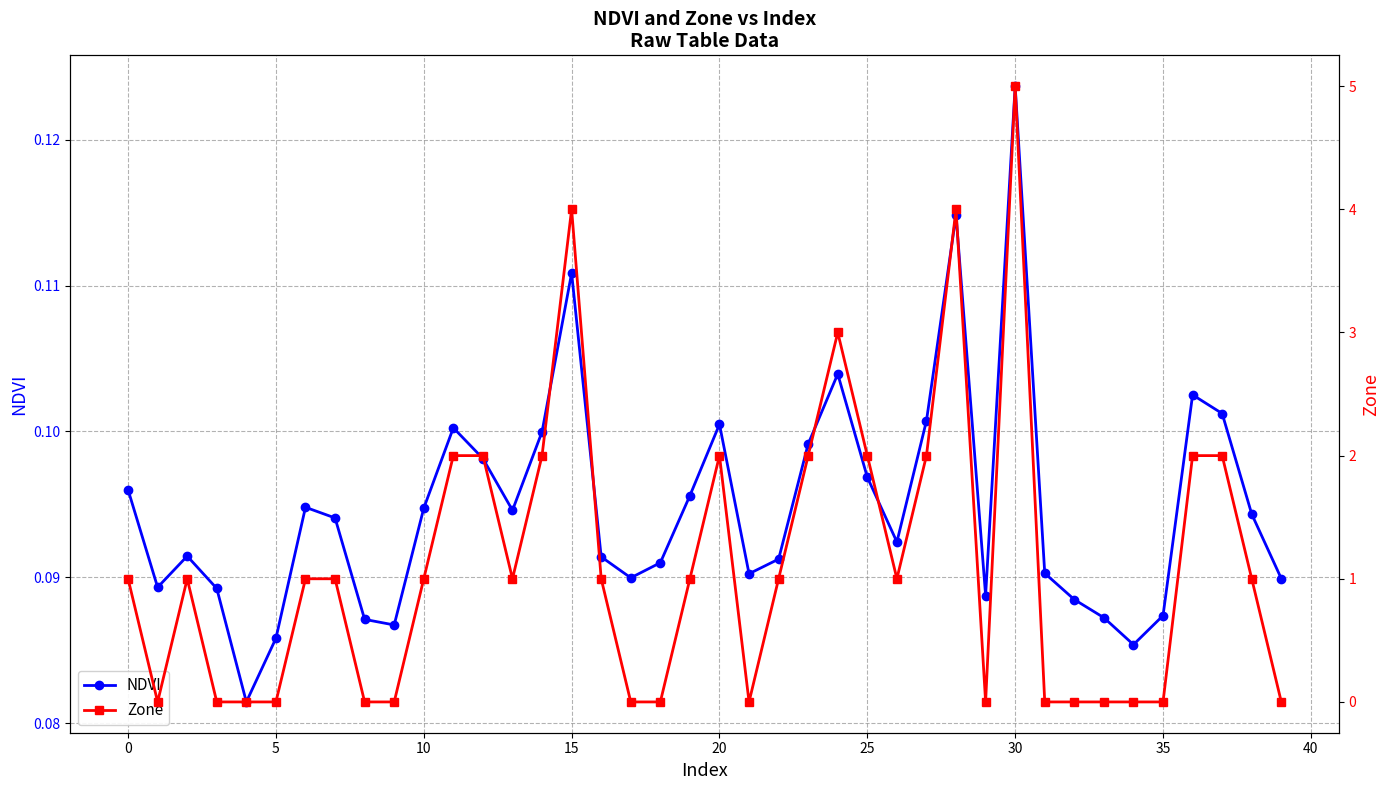

Reading left to right, extract all data points from this chart.

NDVI: 0.1	0.1	0.1	0.1	0.1	0.1	0.1	0.1	0.1	0.1	0.1	0.1	0.1	0.1	0.1	0.1	0.1	0.1	0.1	0.1	0.1	0.1	0.1	0.1	0.1	0.1	0.1	0.1	0.1	0.1	0.1	0.1	0.1	0.1	0.1	0.1	0.1	0.1	0.1	0.1
Zone: 1.0	0.0	1.0	0.0	0.0	0.0	1.0	1.0	0.0	0.0	1.0	2.0	2.0	1.0	2.0	4.0	1.0	0.0	0.0	1.0	2.0	0.0	1.0	2.0	3.0	2.0	1.0	2.0	4.0	0.0	5.0	0.0	0.0	0.0	0.0	0.0	2.0	2.0	1.0	0.0